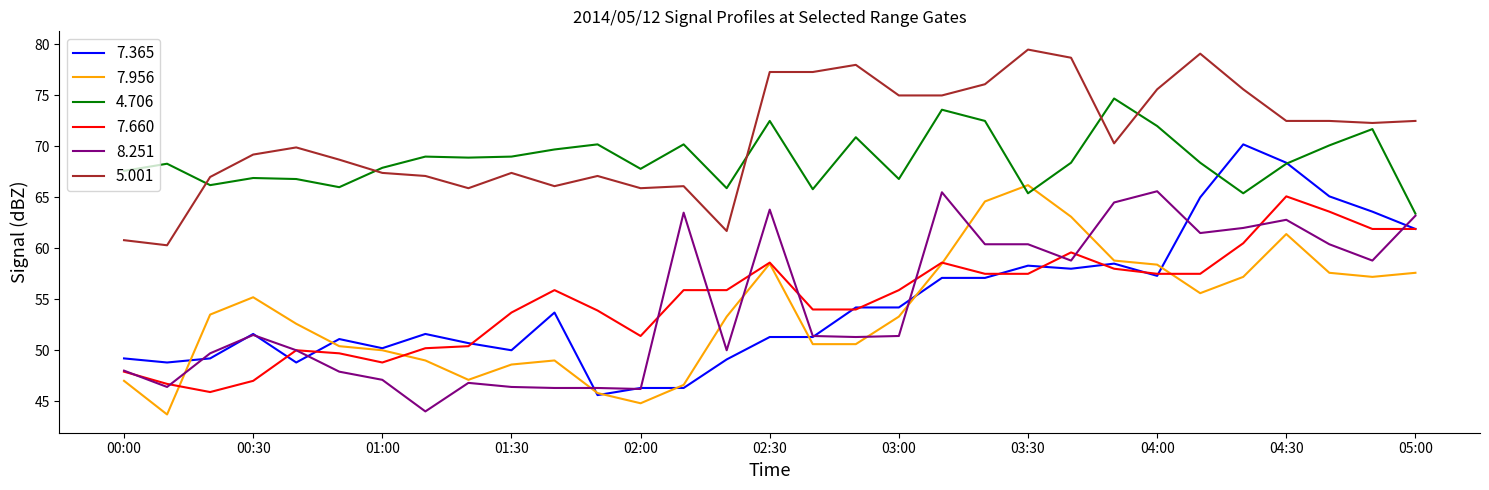

Which series has the largest total across all categories?

5.001